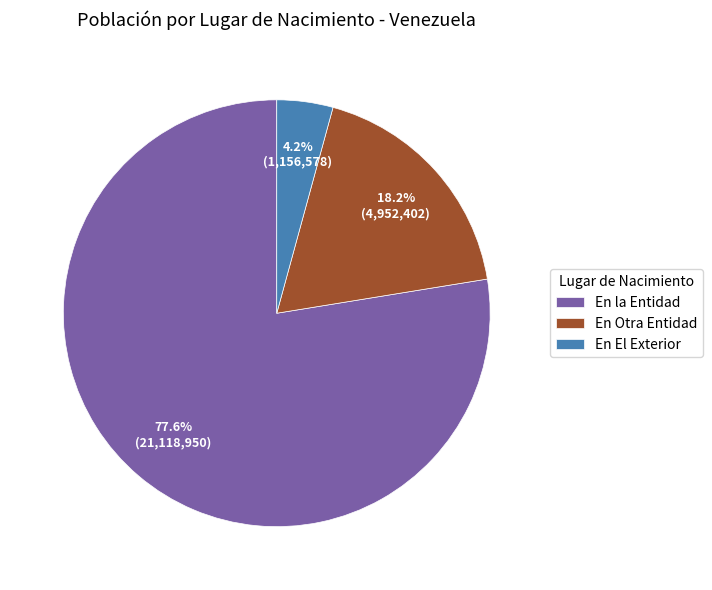

Is En El Exterior the majority of the pie?

No